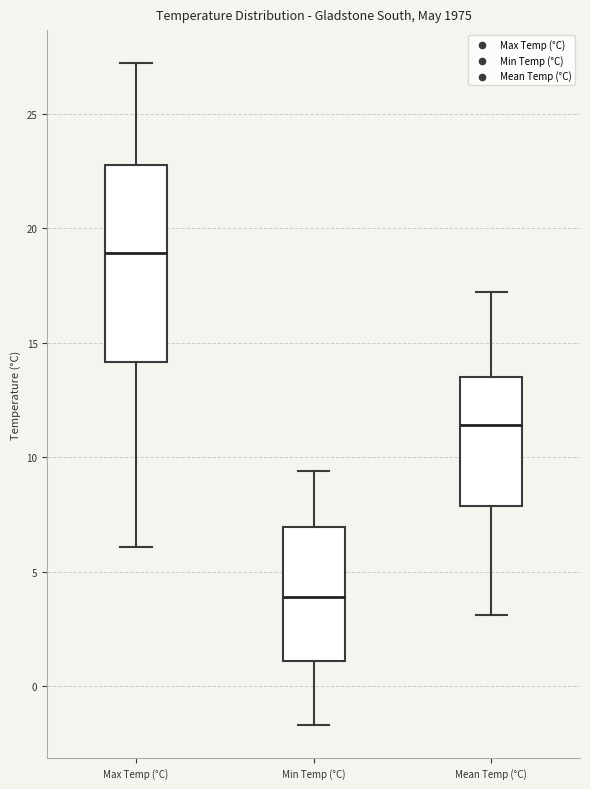

Which box is the tallest, from its lower edge to its upper edge?

Max Temp (°C)